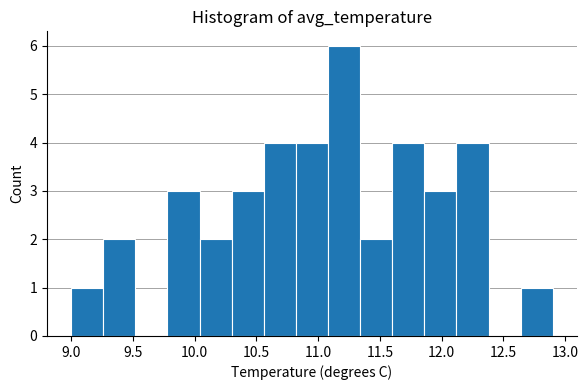

Reading left to right, transcribe this chart: for each bar, give the range it covers on the x-axis and its height. Neither the bar edges nor the heights are printed on the chart, so give them approximately, as read against the axes.

9.00 to 9.26: 1
9.26 to 9.52: 2
9.52 to 9.78: 0
9.78 to 10.04: 3
10.04 to 10.30: 2
10.30 to 10.56: 3
10.56 to 10.82: 4
10.82 to 11.08: 4
11.08 to 11.34: 6
11.34 to 11.60: 2
11.60 to 11.86: 4
11.86 to 12.12: 3
12.12 to 12.38: 4
12.38 to 12.64: 0
12.64 to 12.90: 1